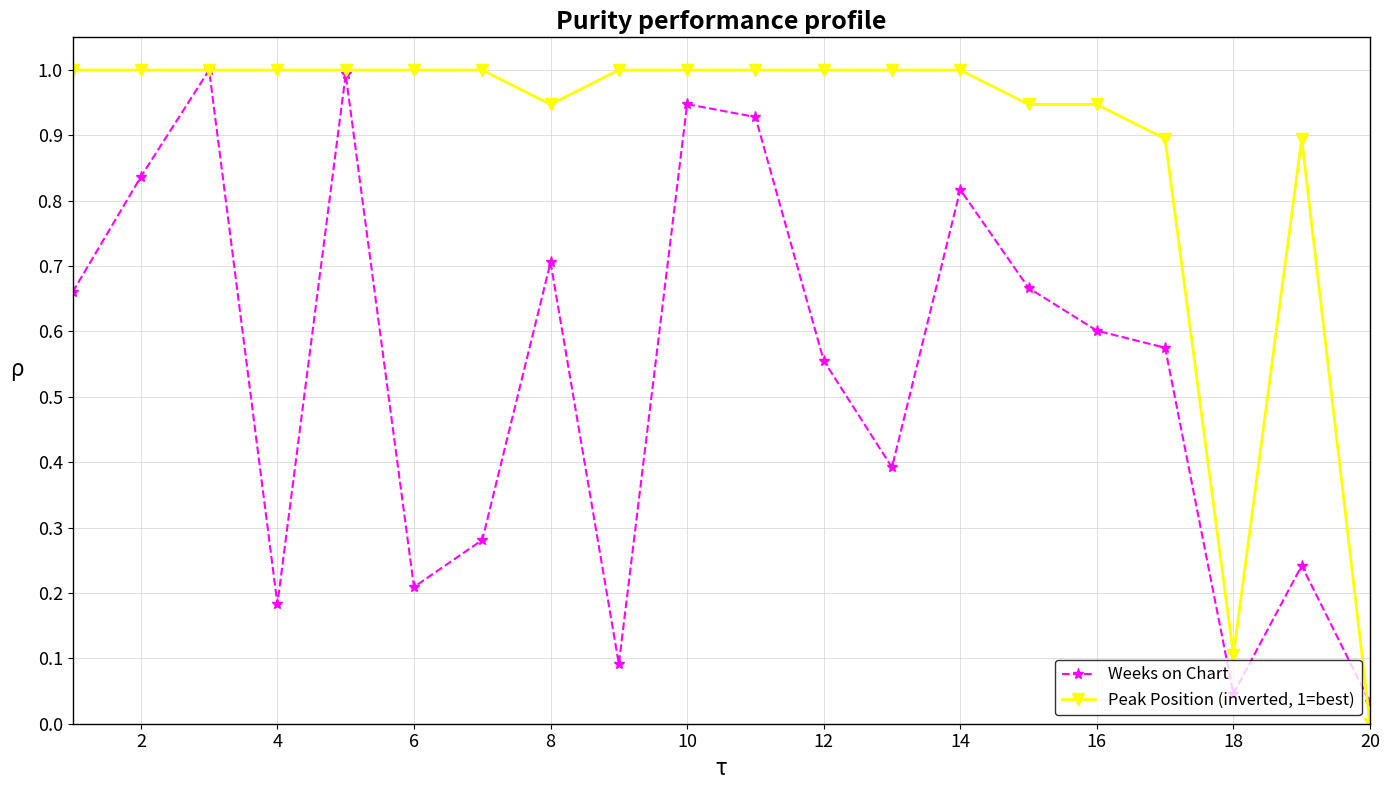

Count the number of data series in this chart.

2